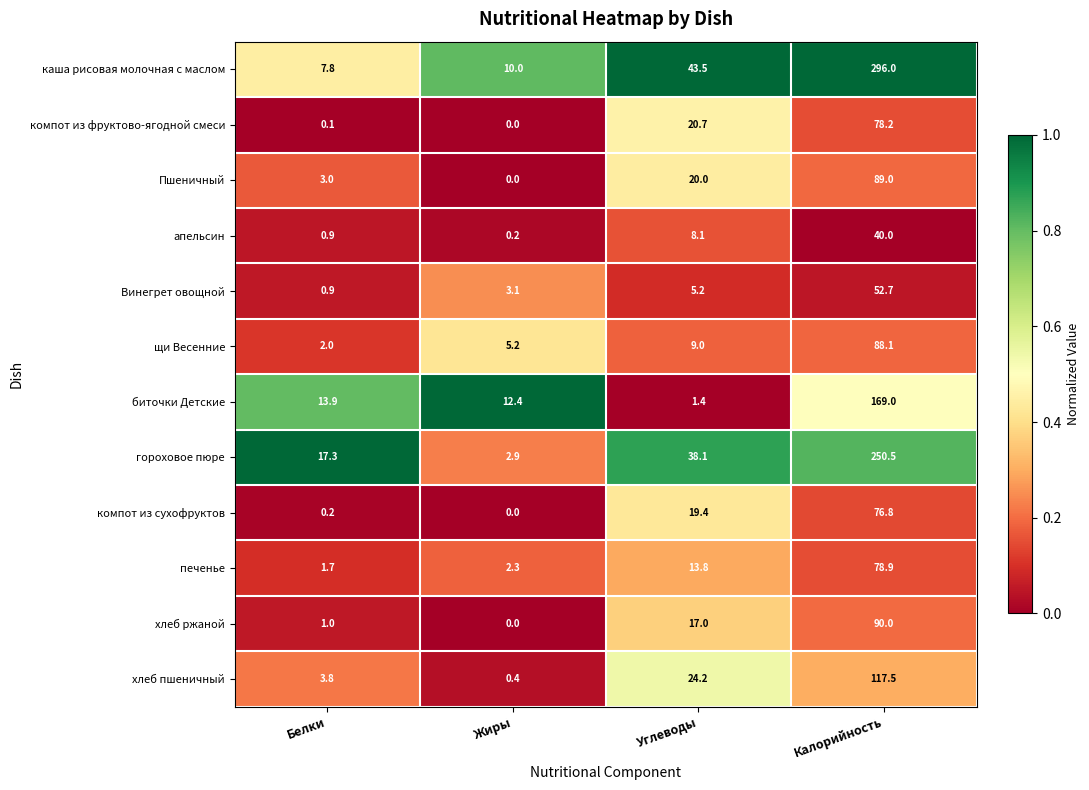

At which label does гороховое пюре reach its peak?

Калорийность